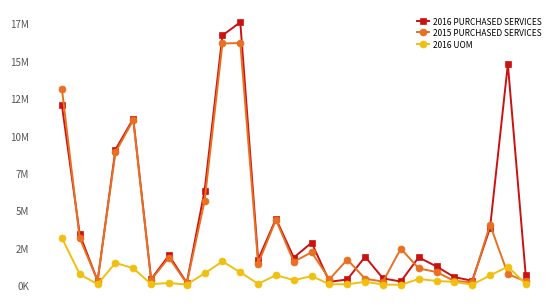

What is the value of the 2016 PURCHASED SERVICES point at the 26th from the left?

14775416